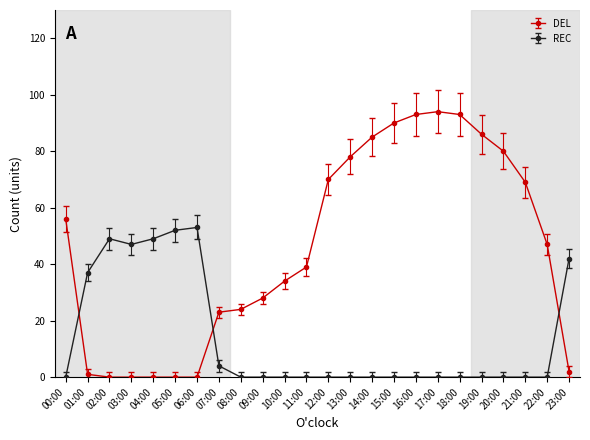

The REC series shows 21 at 16:00. True or false?

False